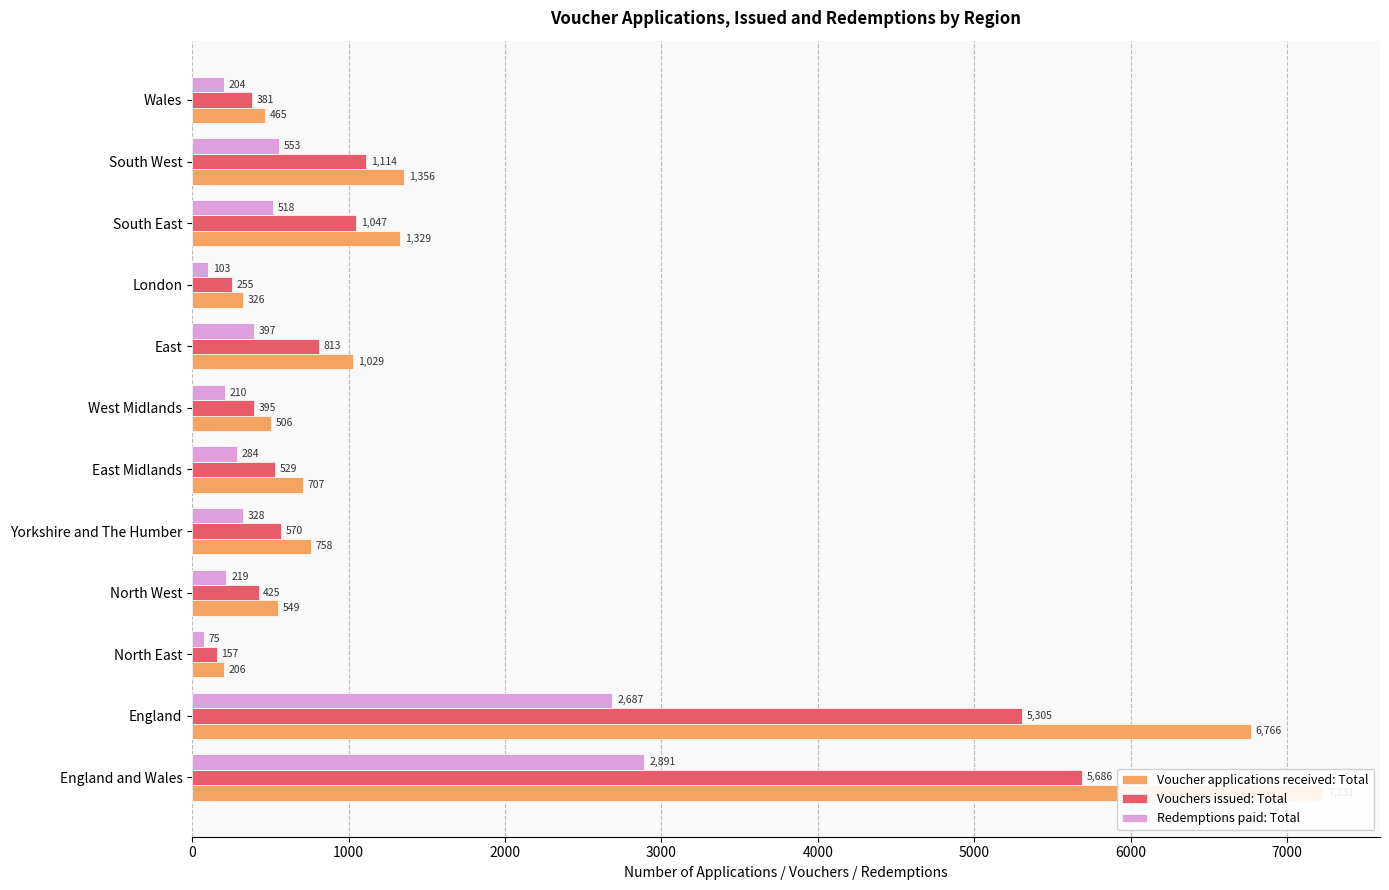

List the series in order of their overall mean, lowest first.

Redemptions paid: Total, Vouchers issued: Total, Voucher applications received: Total